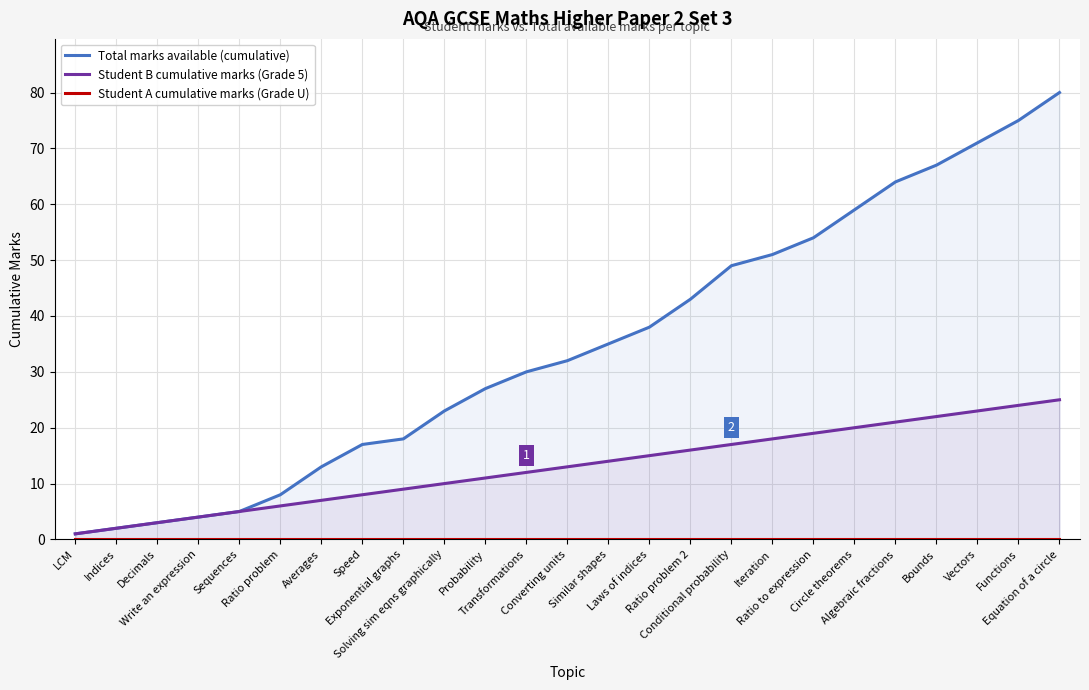

How many lines are shown in the chart?

3